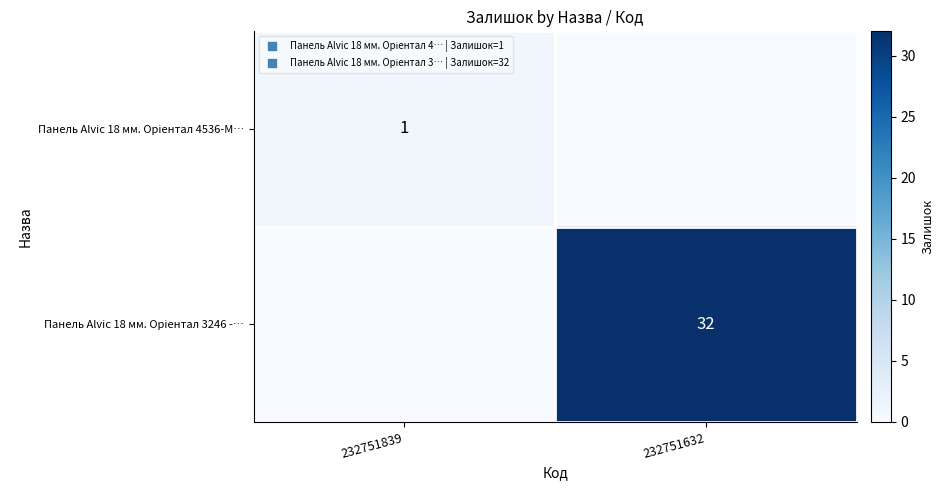

How many distinct data groups are displayed?

2